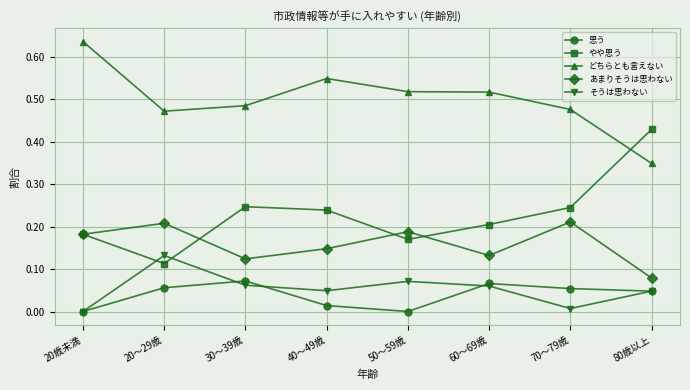

At which category does 思う reach its first local peak?

30～39歳